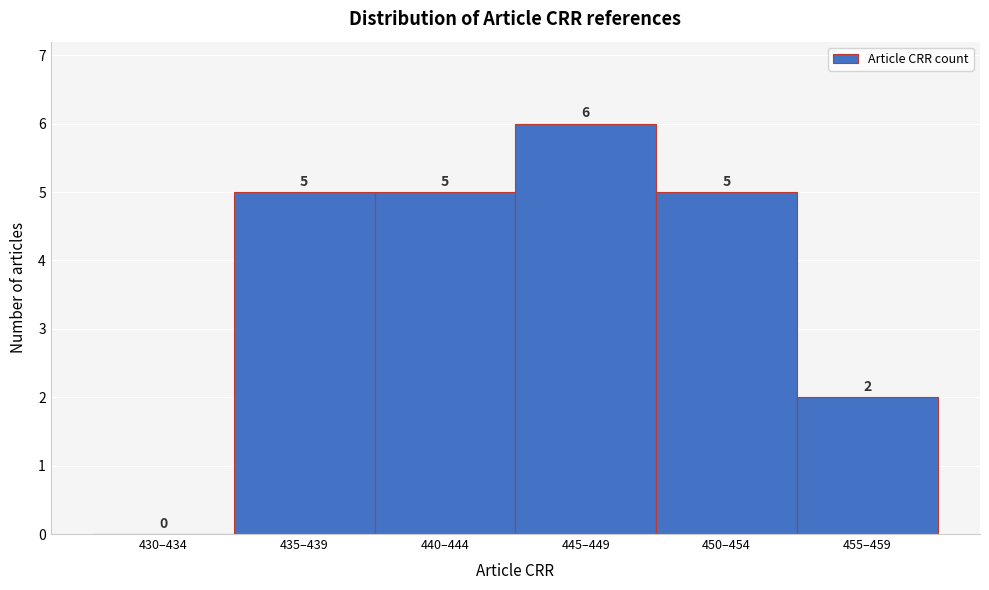

Reading left to right, what are all the values shown in this chart?

430–434=0	435–439=5	440–444=5	445–449=6	450–454=5	455–459=2